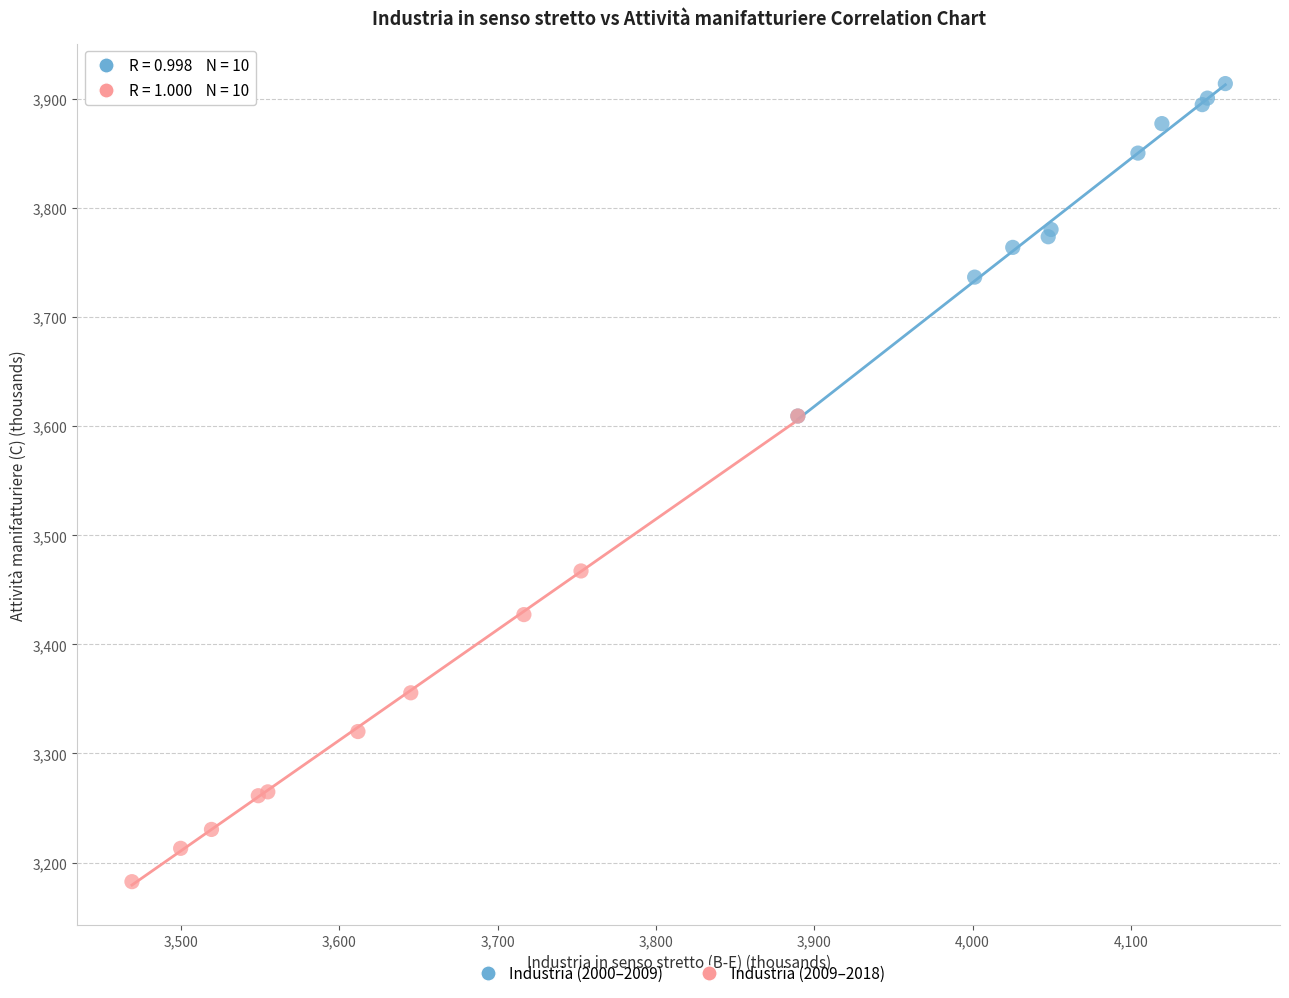

Which series has the widest spread of Y values?

Industria (2009–2018)